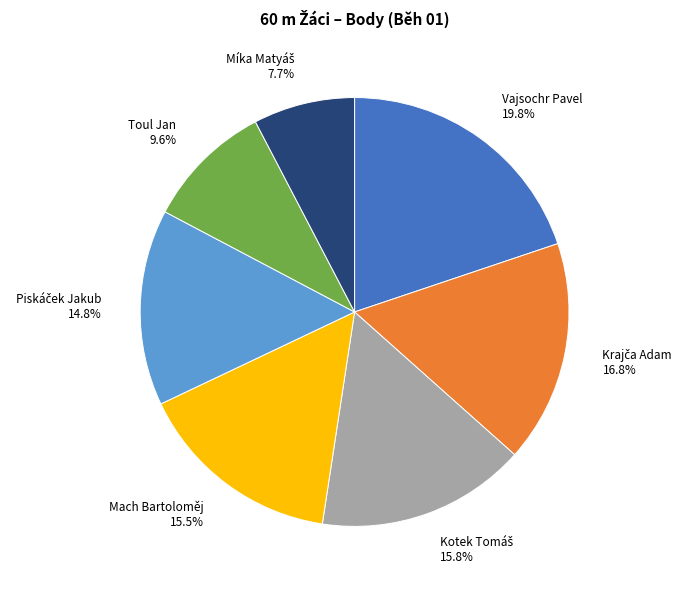

True or false: Mach Bartoloměj accounts for 1% of the total.

False